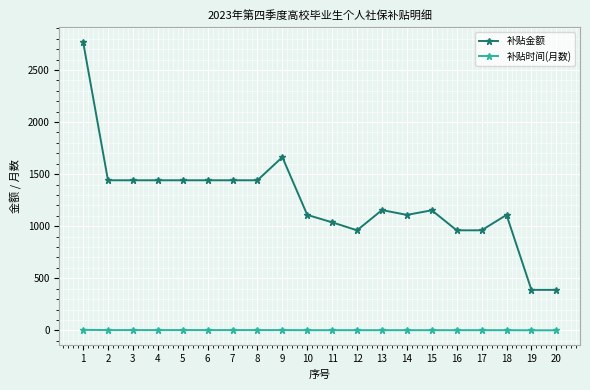

How many distinct data groups are displayed?

2